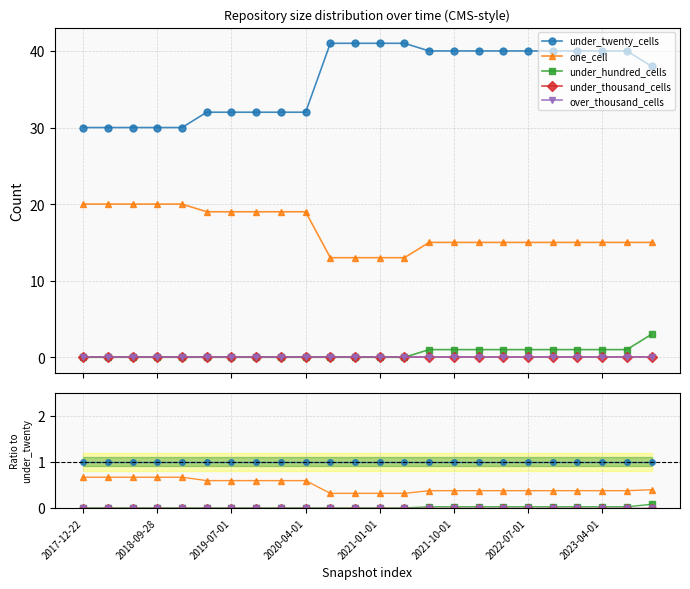

How many values in the under_hundred_cells series exceed 0?

10